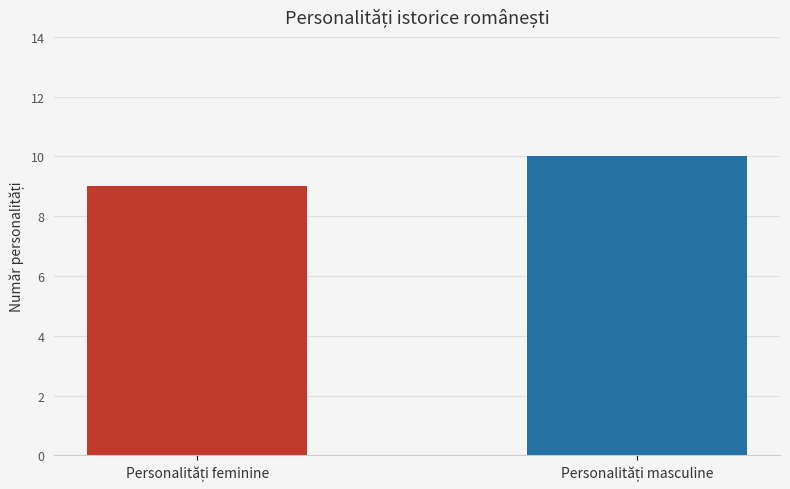

What is the smallest value displayed?

9